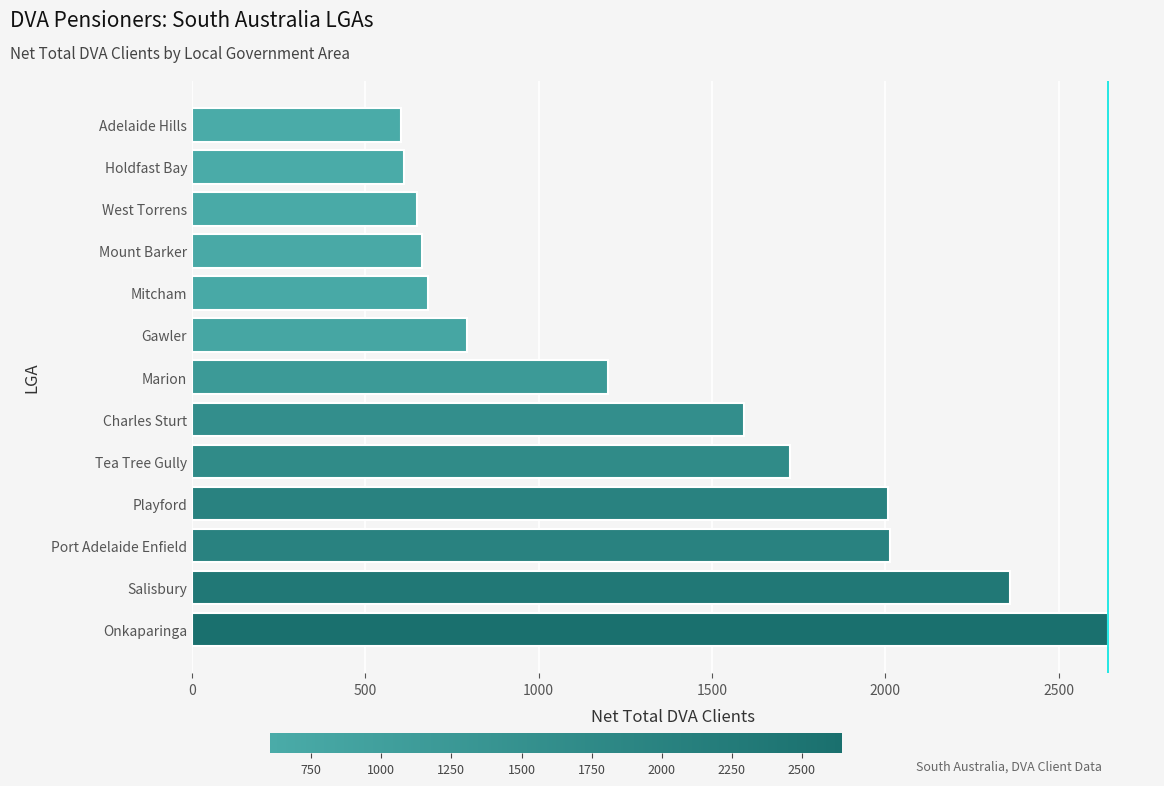

What is the minimum value shown in the chart?

603